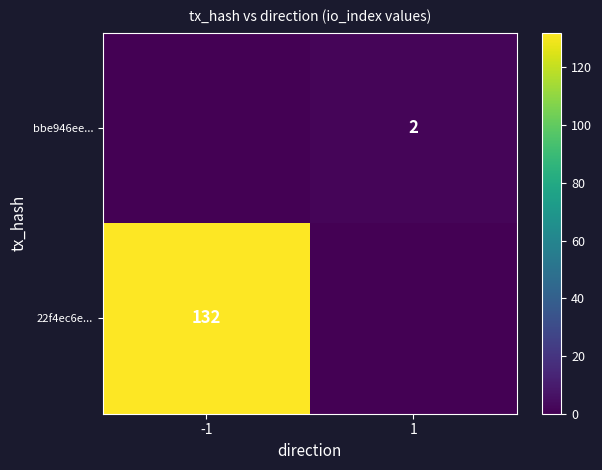

Between -1 and 1, which is larger?

-1